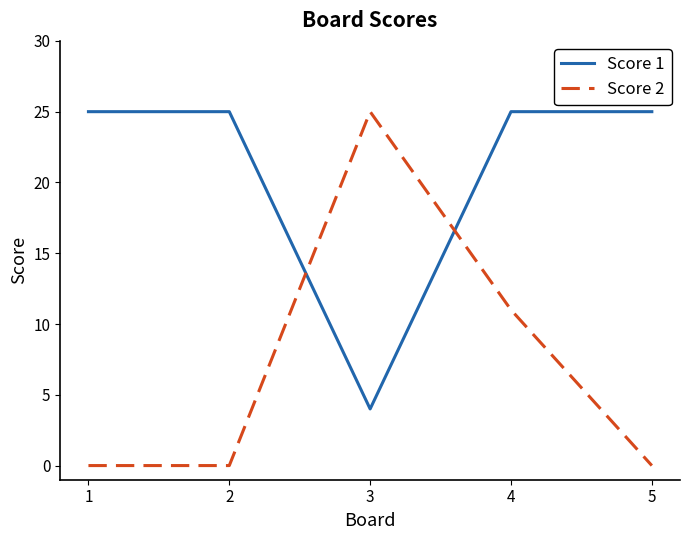

Is it true that Score 2 equals 9 at 1?

False